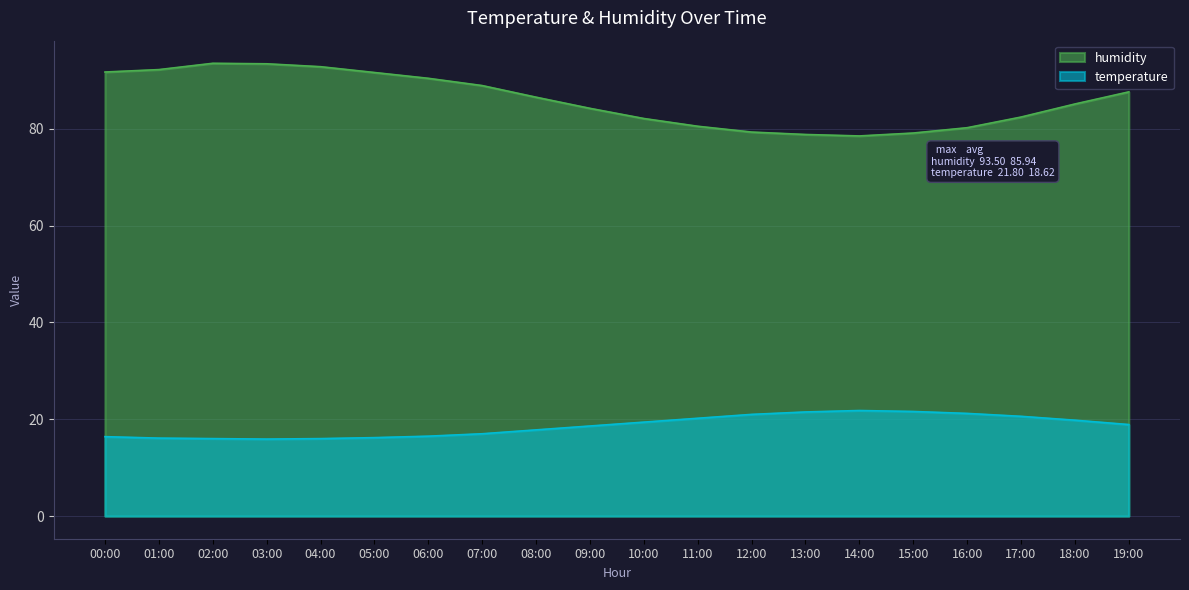

Between 00:00 and 02:00, which series saw the biggest shift?

humidity